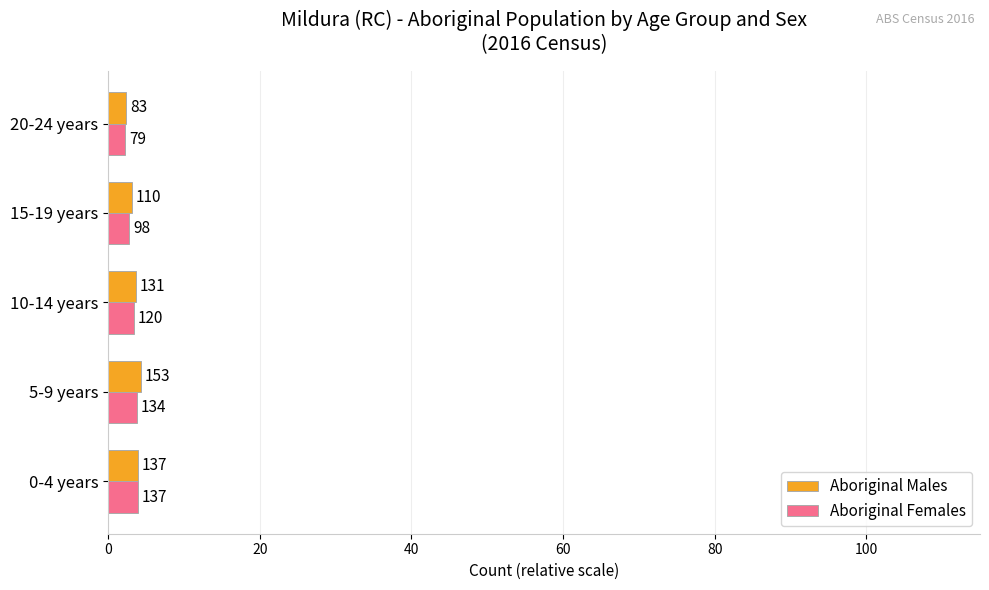

Reading right to left, extract all data points from this chart.

Aboriginal Males: 2.4	3.1	3.7	4.3	3.9
Aboriginal Females: 2.2	2.8	3.4	3.8	3.9